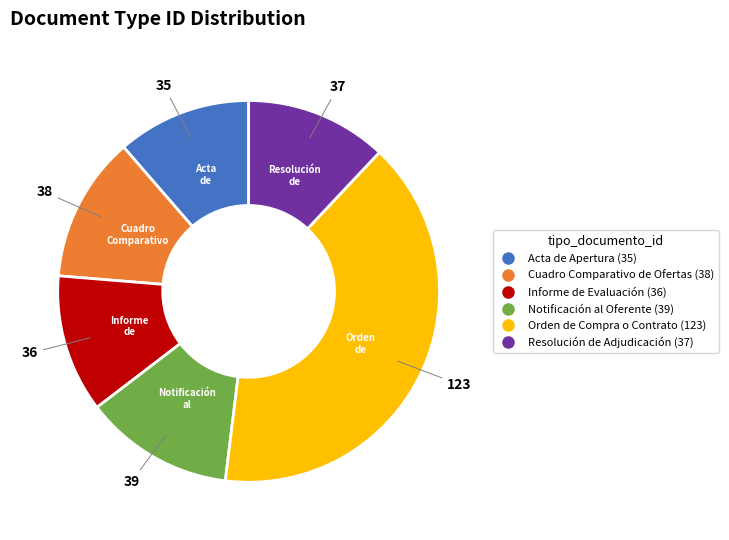

Is there any slice that represents more than half of the pie?

No